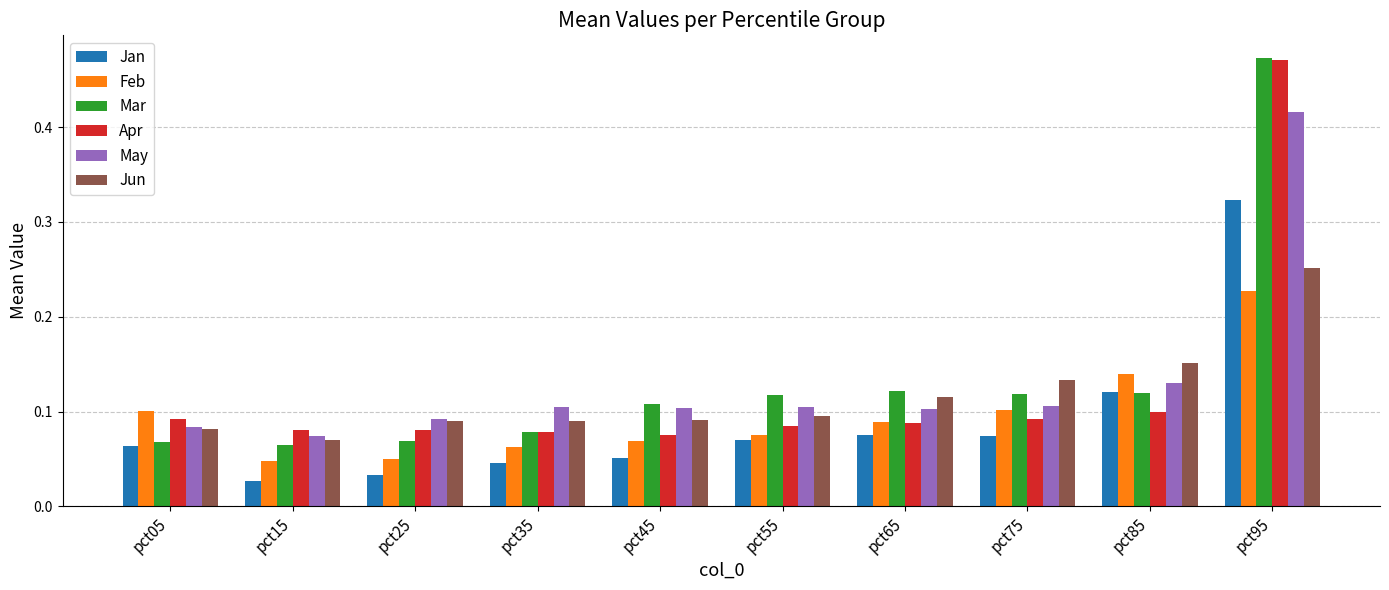

Which category has the highest value in the Jan series?

pct95